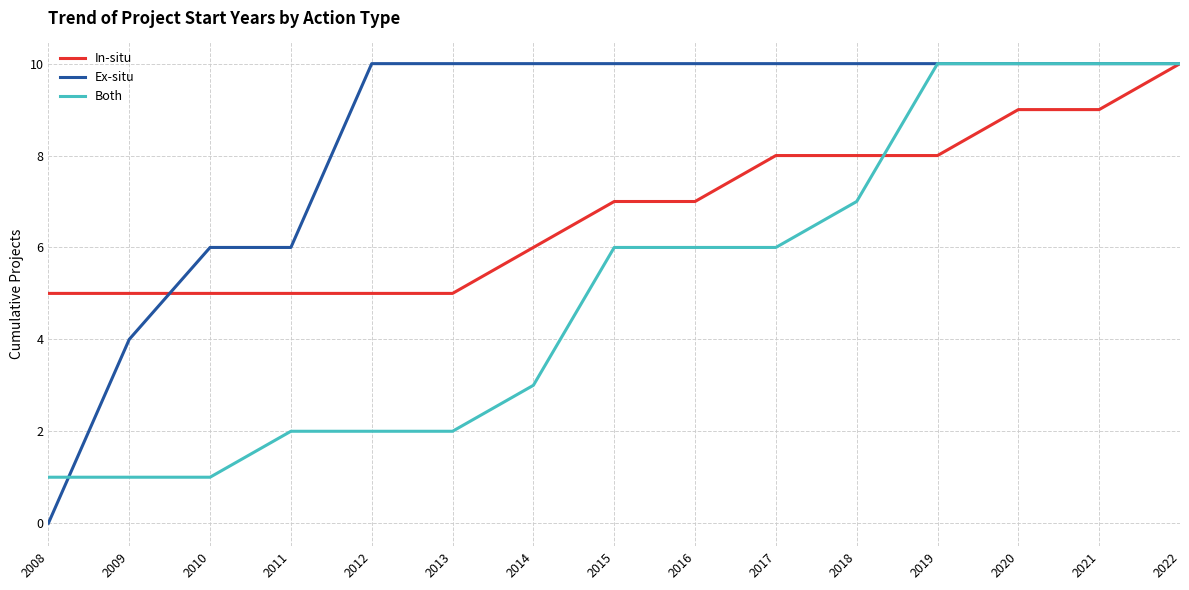

What value does the Both series have at 2011?

2